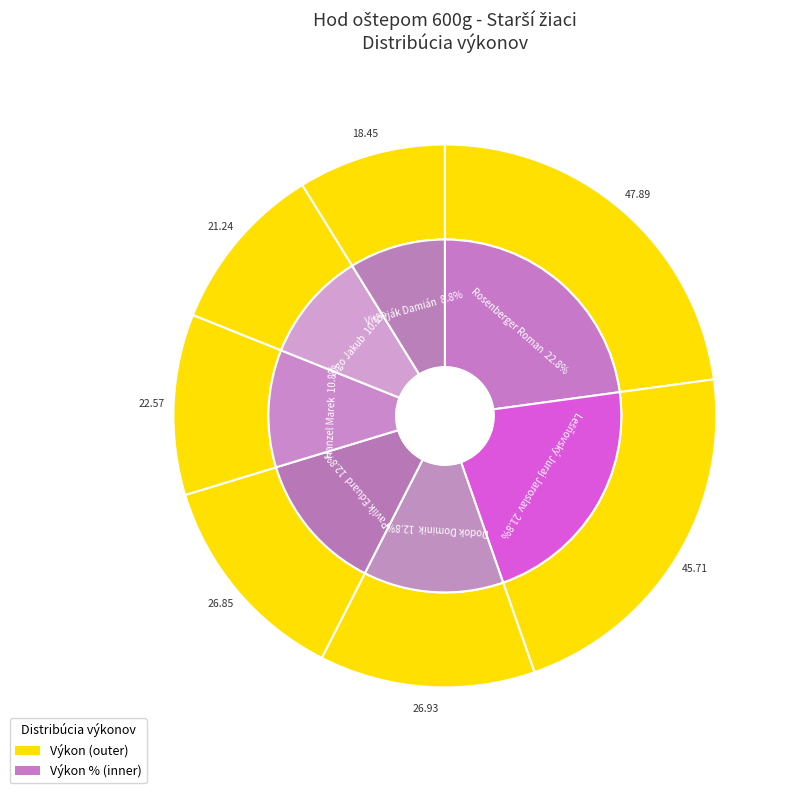

To the nearest percent, what is the difference between the largest and smallest slice percentages?

14%